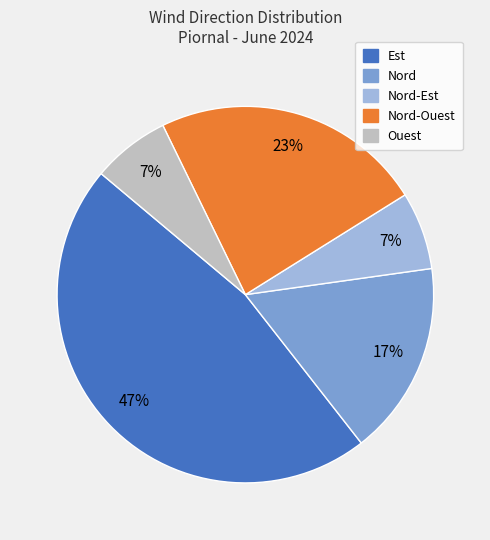

Is there a majority slice in this chart?

No